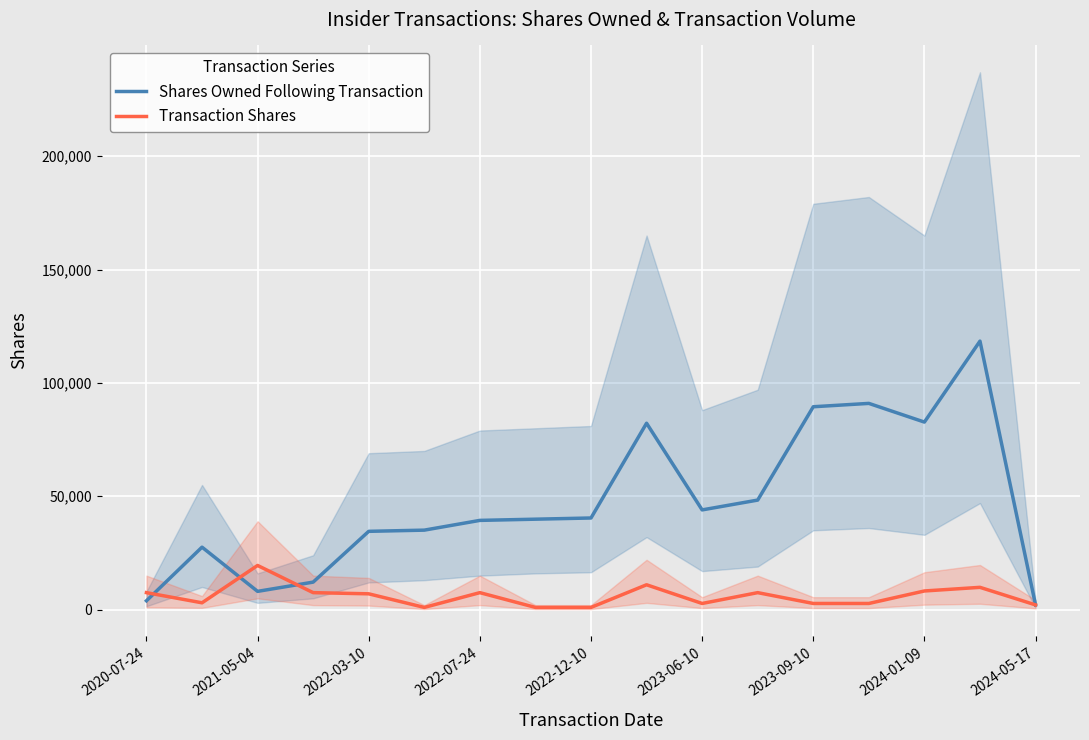

The value of Transaction Shares at 2021-05-04 is 19496. True or false?

True